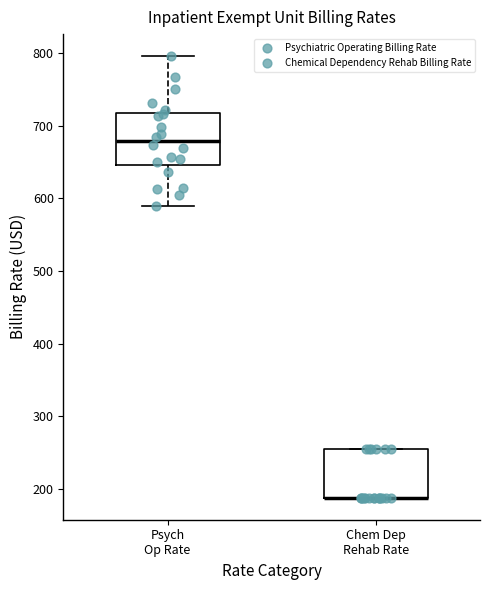

Where is the upper edge of the box for Psych Op Rate on the y-axis? The values are not printed on the chart, so give them approximately, as read against the axis.

720